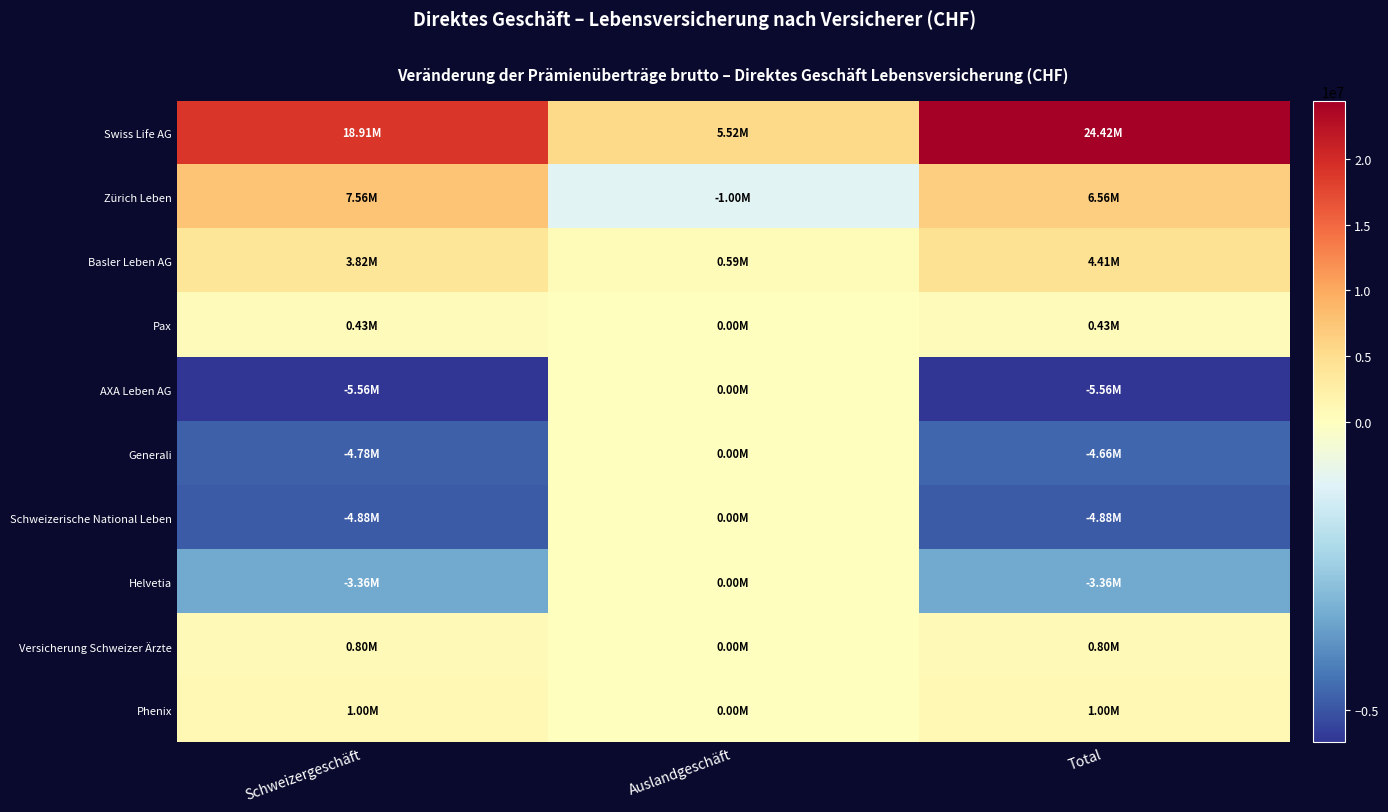

Which series has the largest total across all categories?

Swiss Life AG